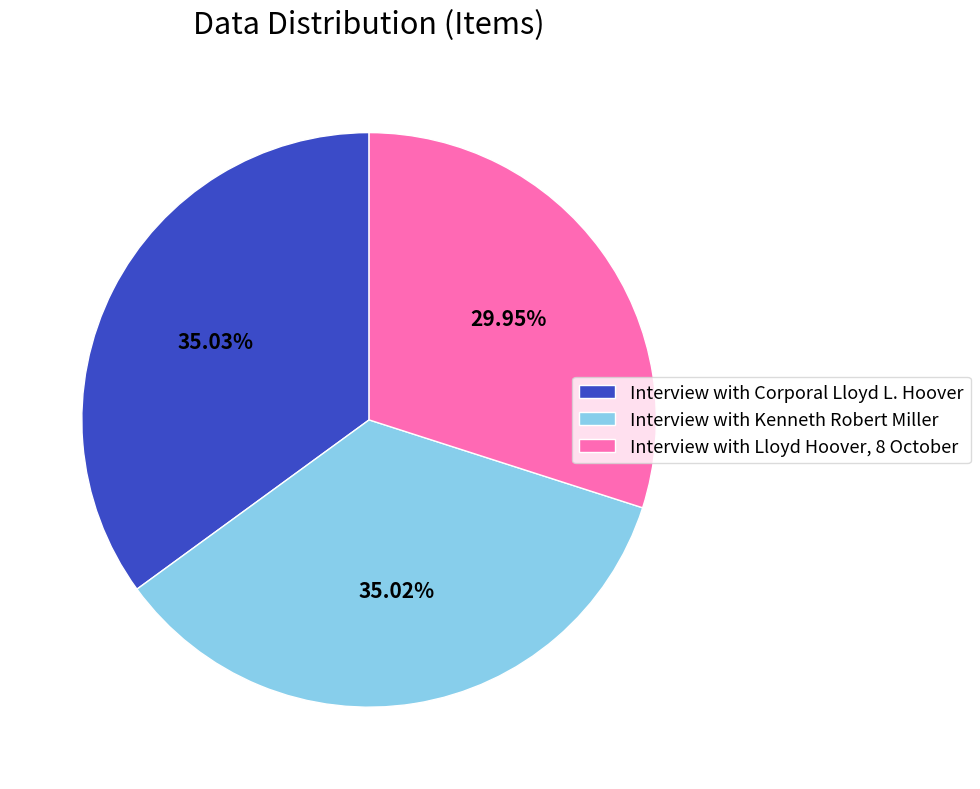

Which has a higher value, Interview with Lloyd Hoover, 8 October or Interview with Kenneth Robert Miller?

Interview with Kenneth Robert Miller